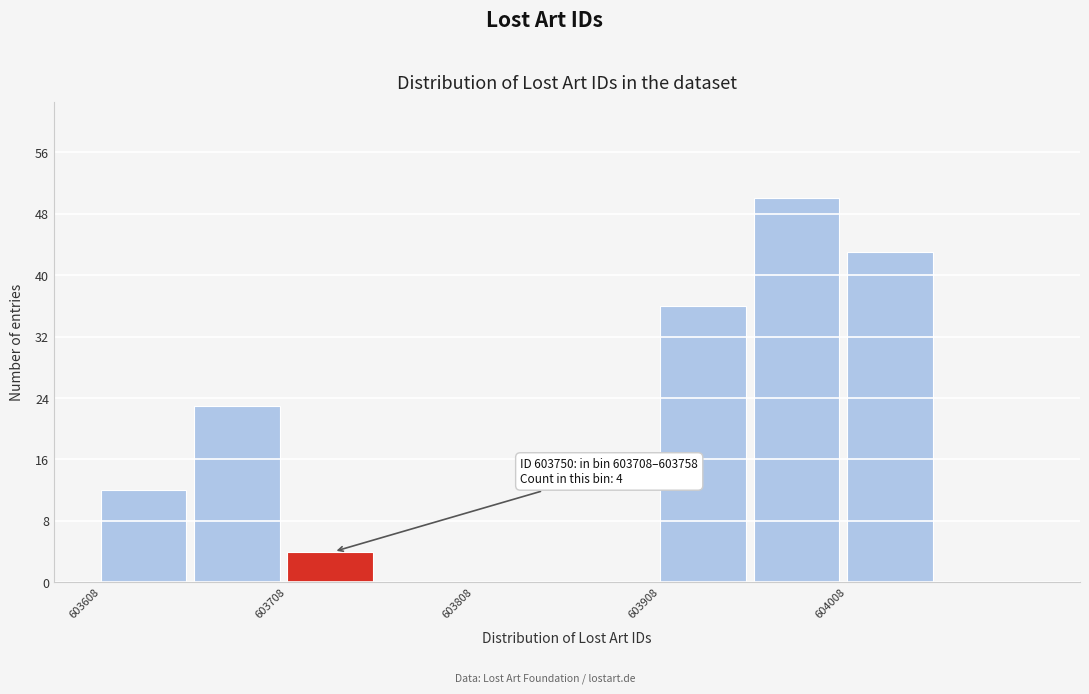

Which range on the x-axis has the tallest bar?

603958 to 604008